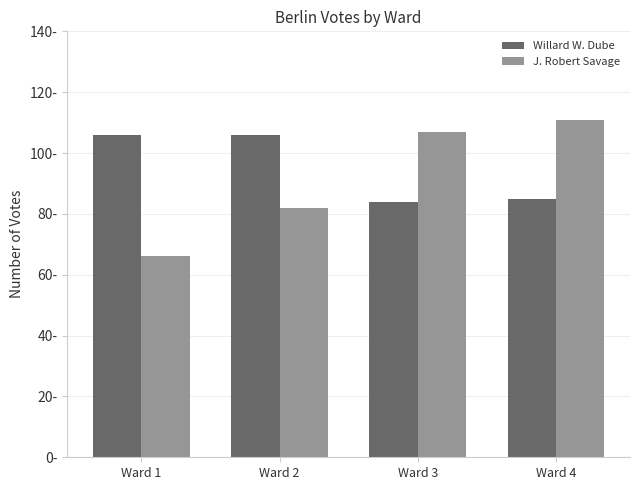

Are the bars grouped side by side (vs. stacked)?

Yes